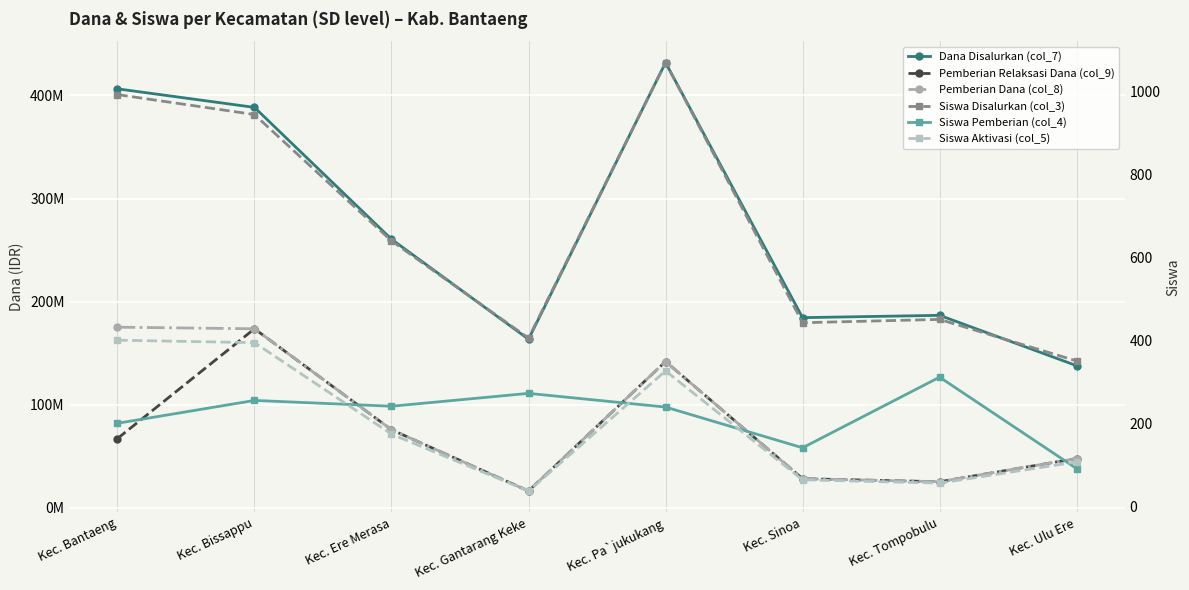

What is the difference between the highest and lowest values at Kec. Tompobulu?

186749943